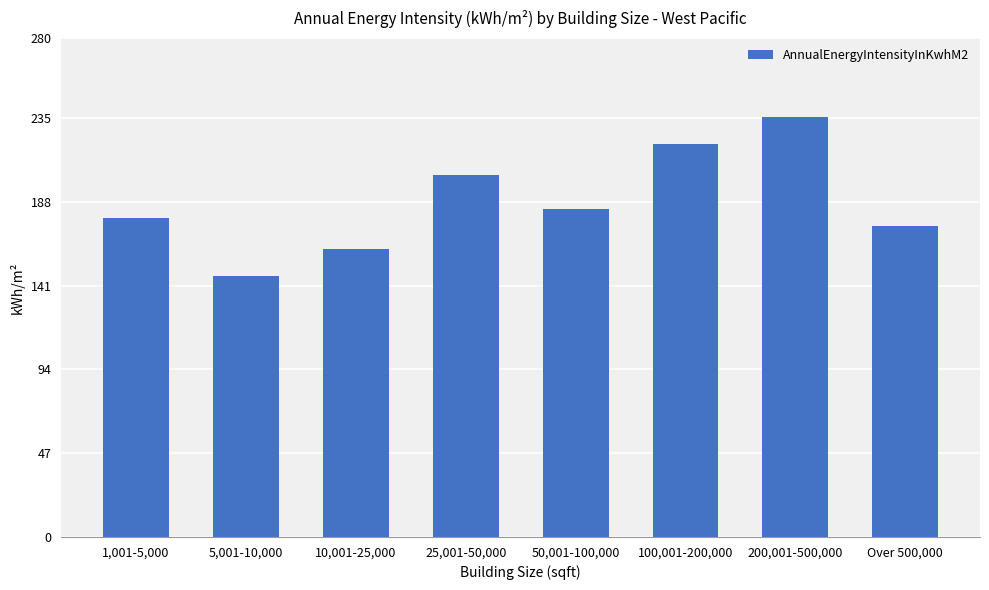

What is the average value?

188.1